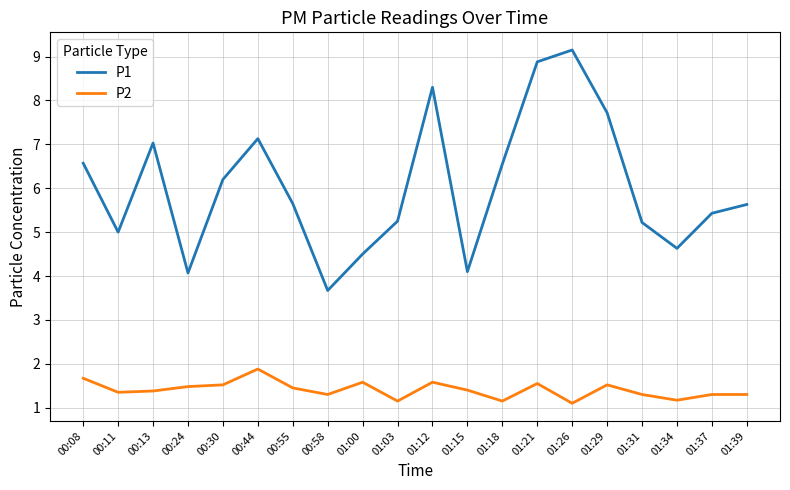

In P2, how many points are lower than both neighbors (excluding endpoints)?

6